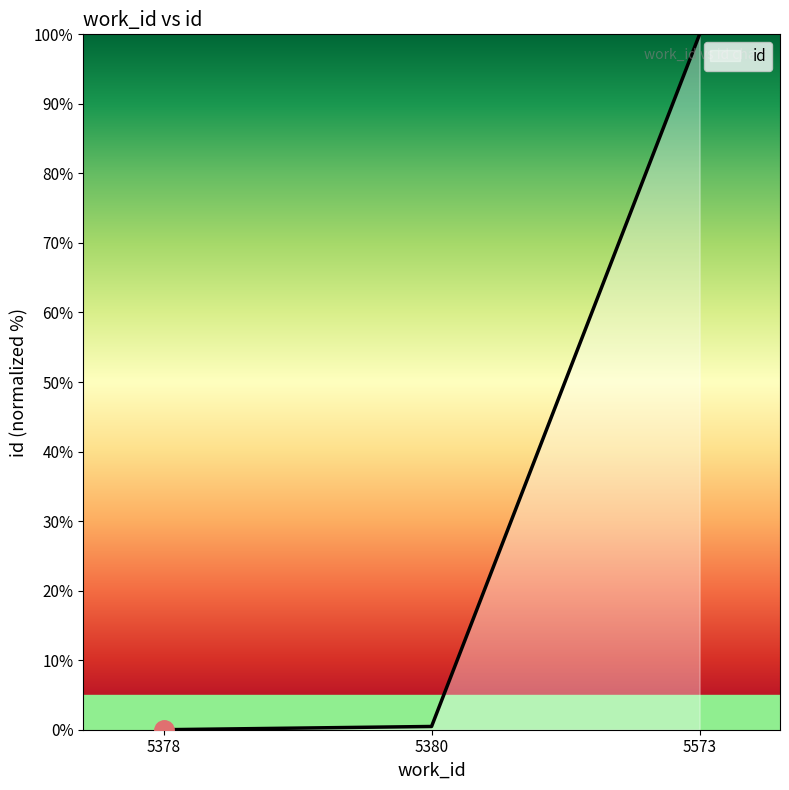

How many positive values are there?

2